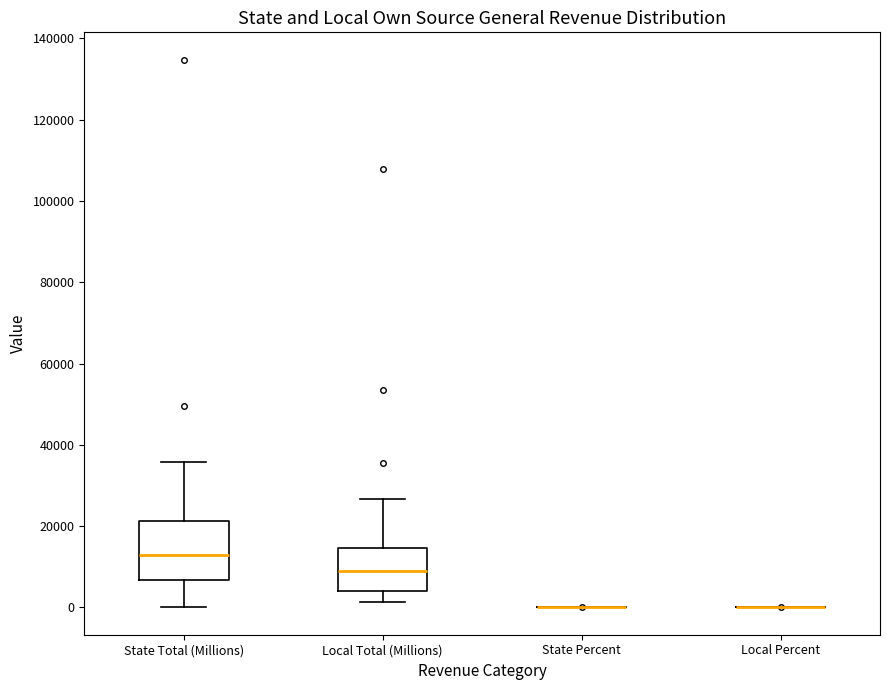

Comparing the boxes themselves (not the whiskers), which one is the tallest?

State Total (Millions)